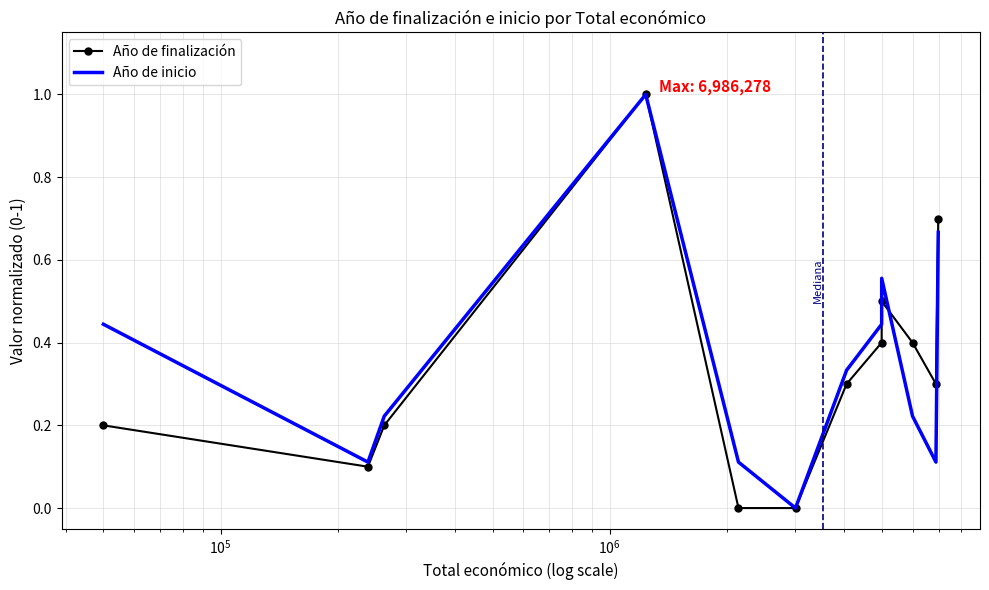

What is the maximum value for Año de finalización?

1.0